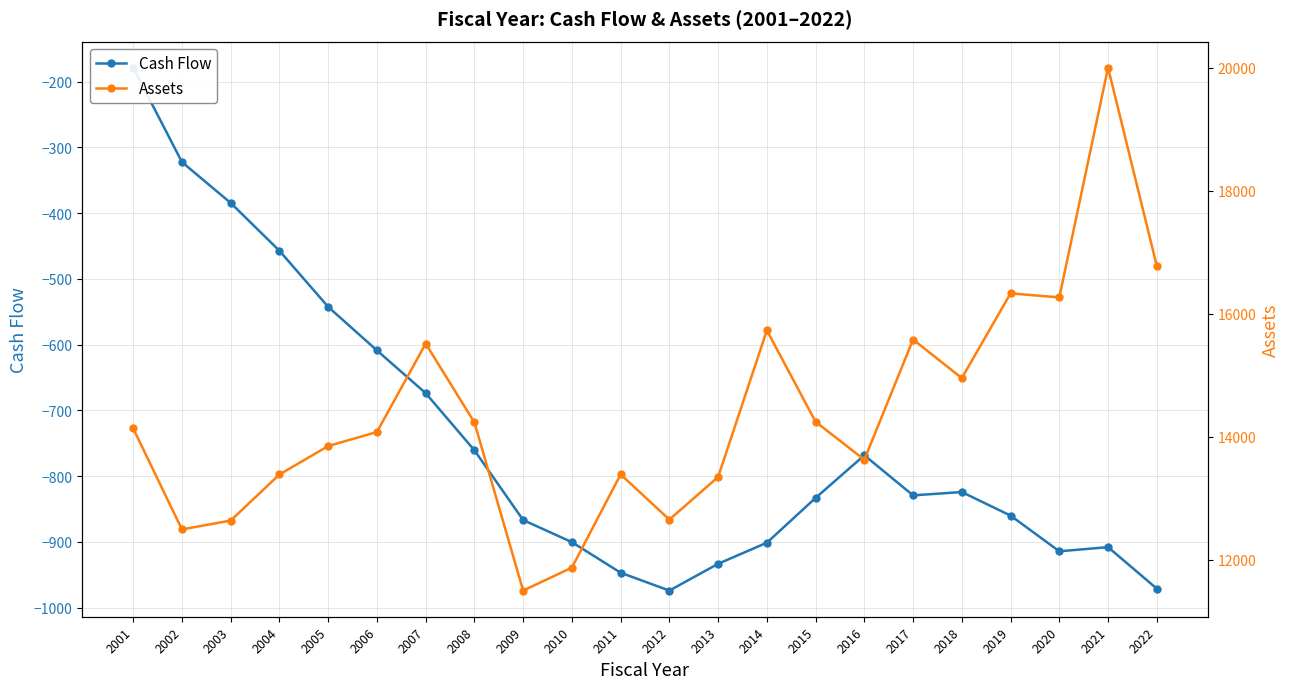

Which category has the highest value in the Cash Flow series?

2001